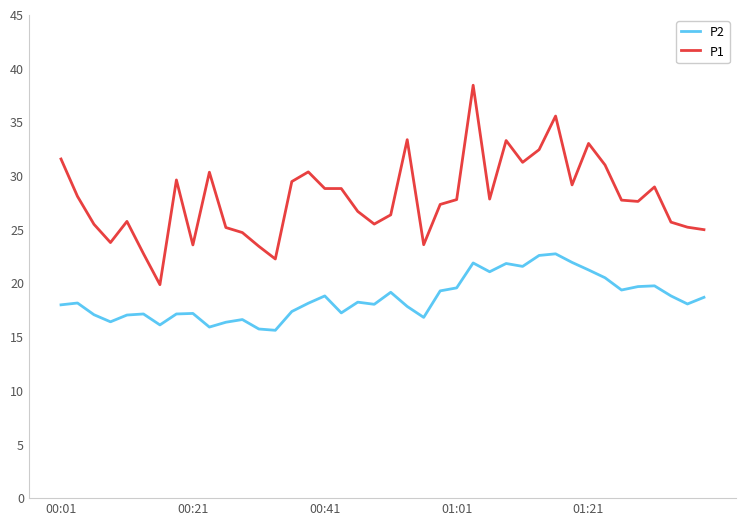

Is this an area chart (filled region under the line)?

No